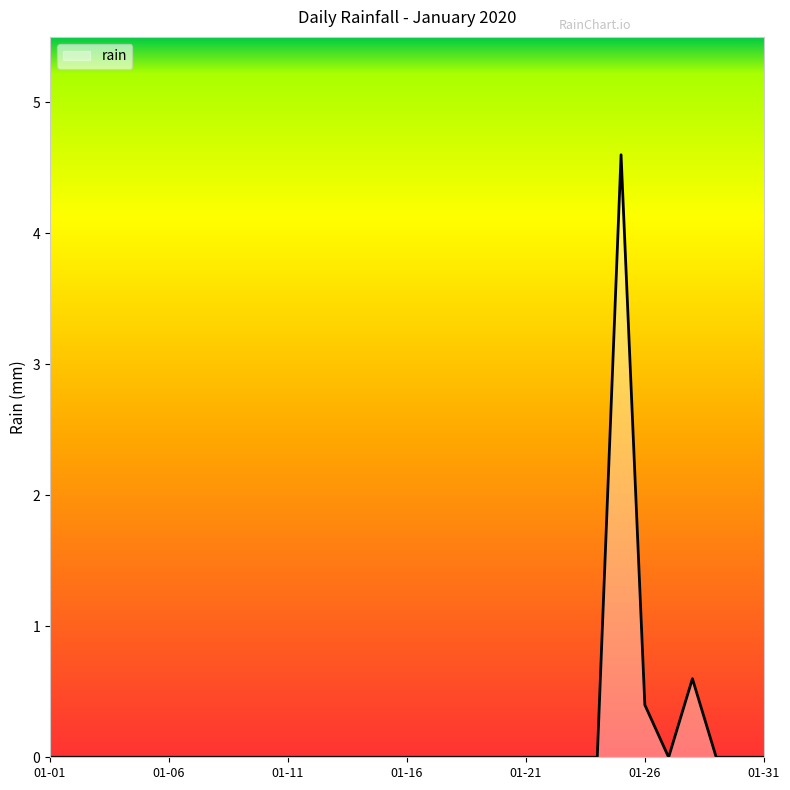

What is the maximum value shown in the chart?

4.6